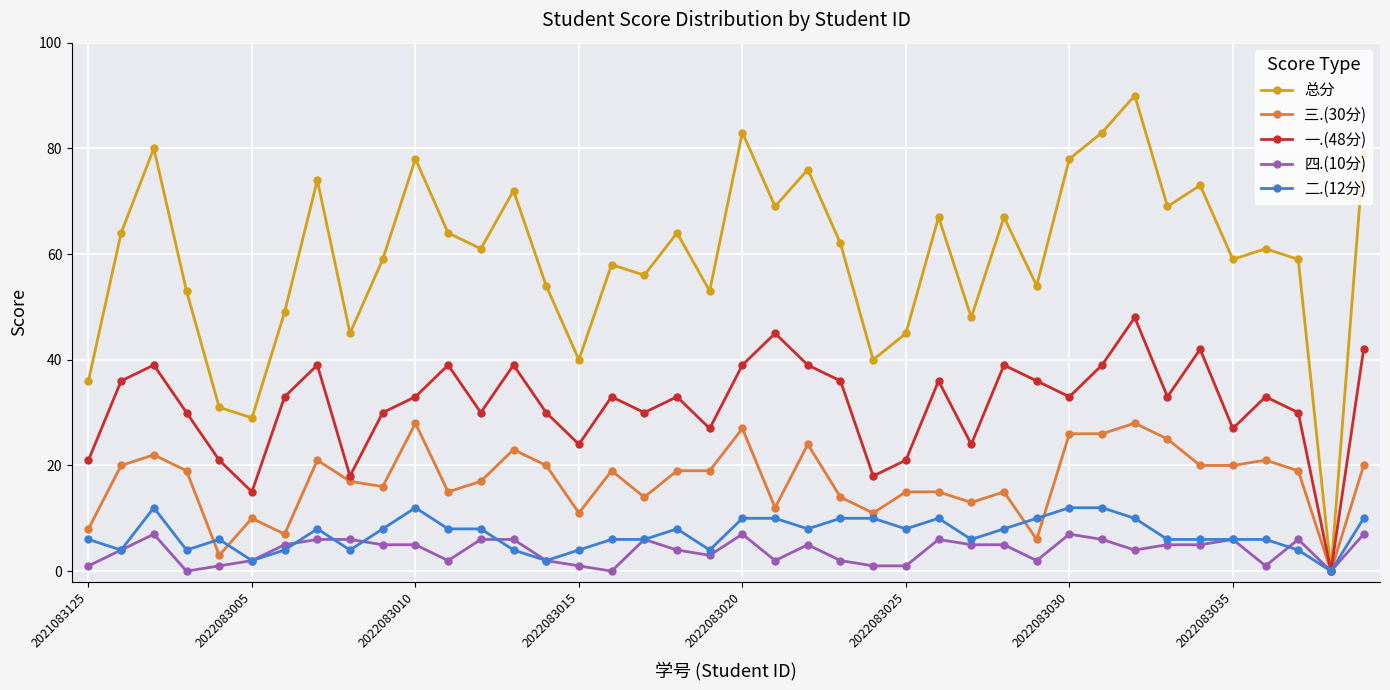

True or false: 一.(48分) has more than 1 interior local peaks.

True